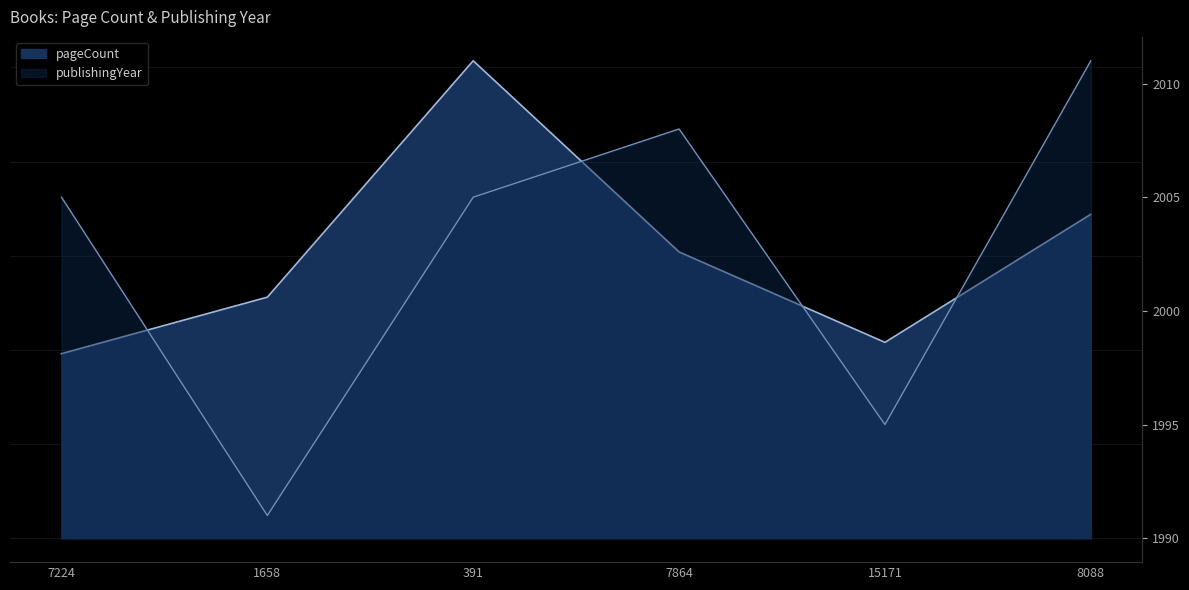

Reading right to left, what are all the values shown in this chart?

pageCount: 344	208	304	507	256	196
publishingYear: 2011	1995	2008	2005	1991	2005